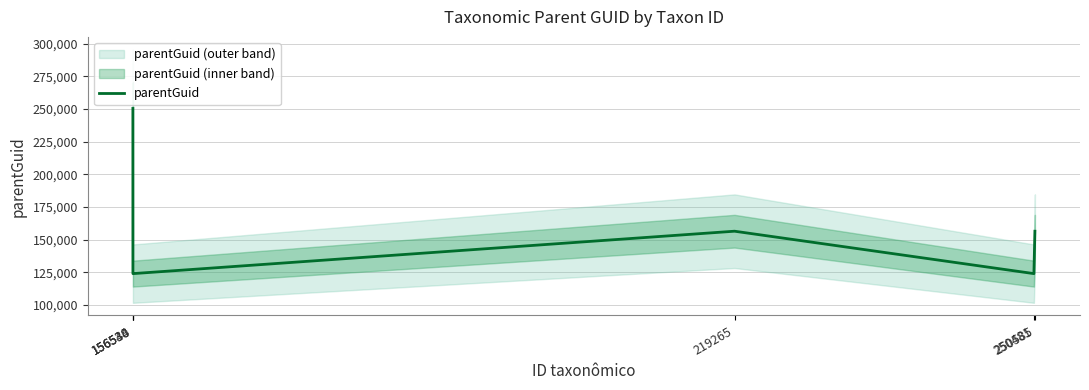

What is the average value?

155966